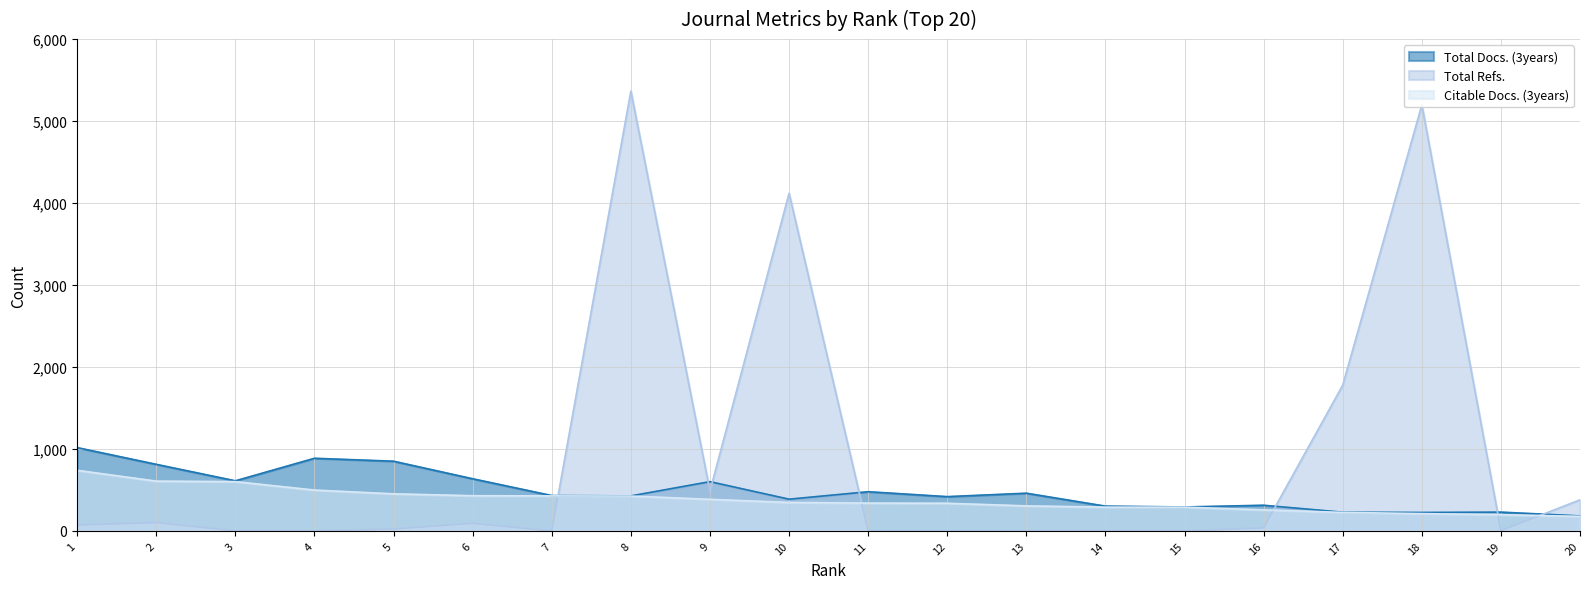

Which has a higher value, 6 or 10?

6